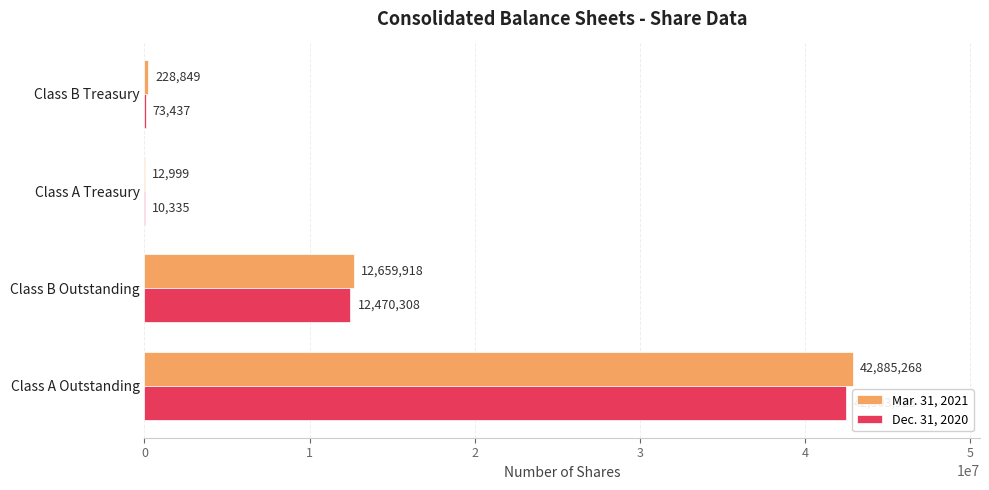

Between Class B Outstanding and Class A Treasury, which series saw the biggest shift?

Mar. 31, 2021